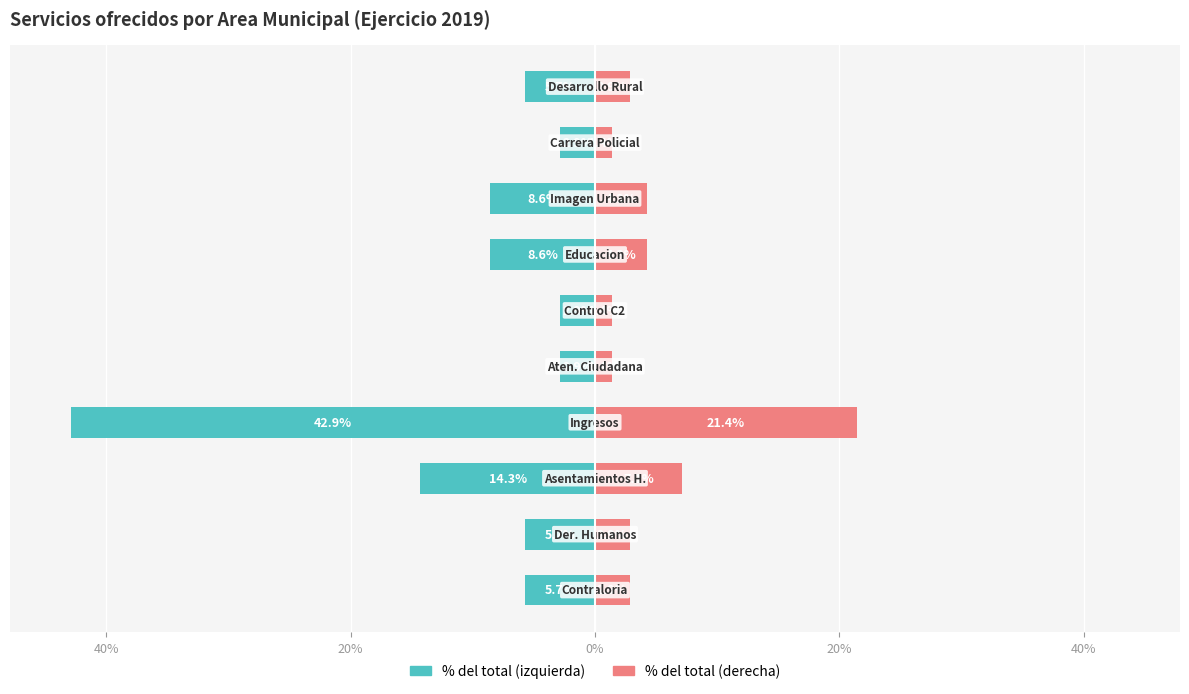

Count the number of data series in this chart.

2